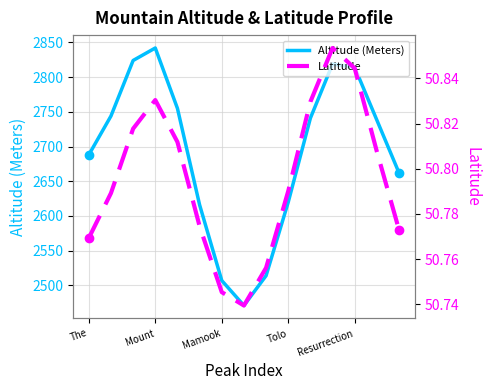

Is this an area chart (filled region under the line)?

No